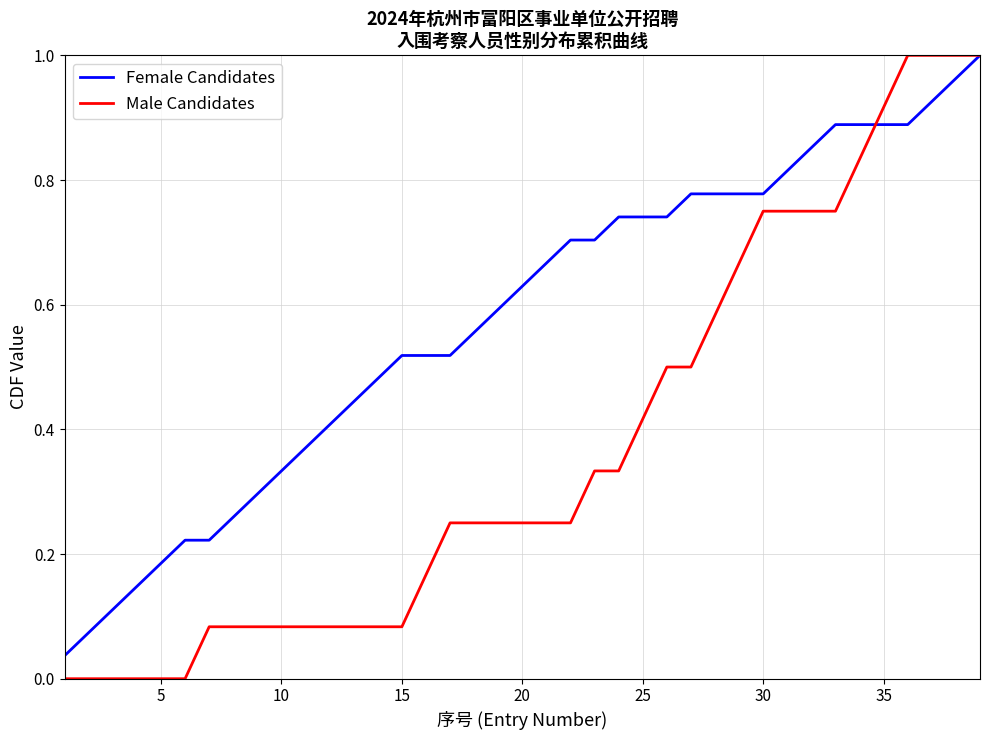

List the series in order of their overall mean, lowest first.

Male Candidates, Female Candidates